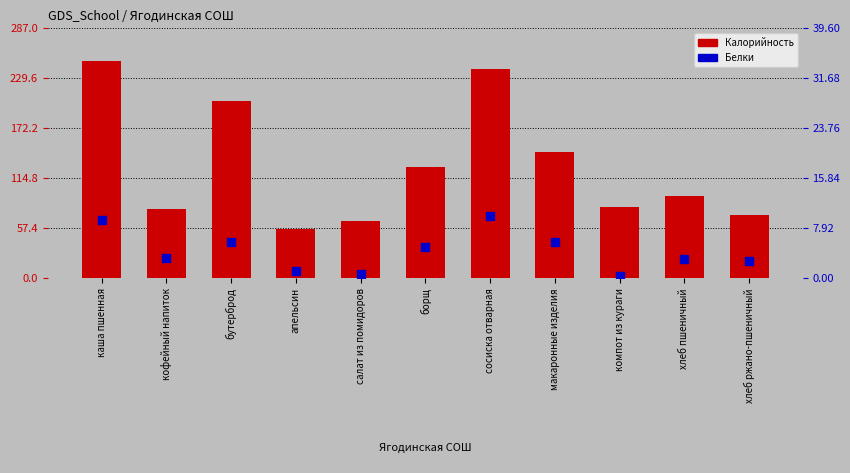

Which series contains the lowest Y value?

Белки